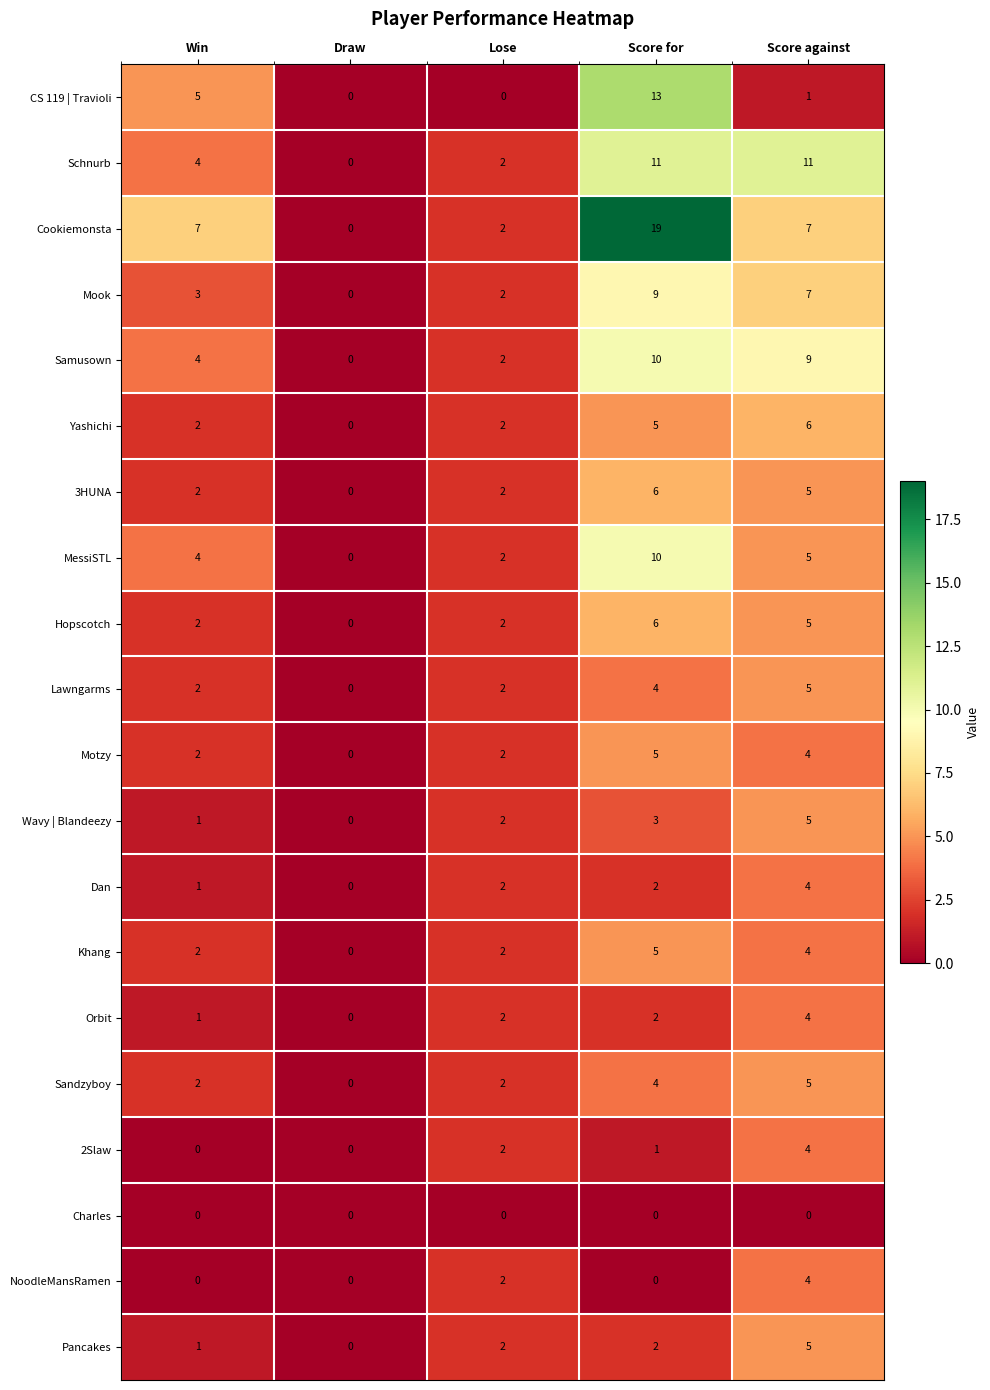

How many values in Khang are above zero?

4